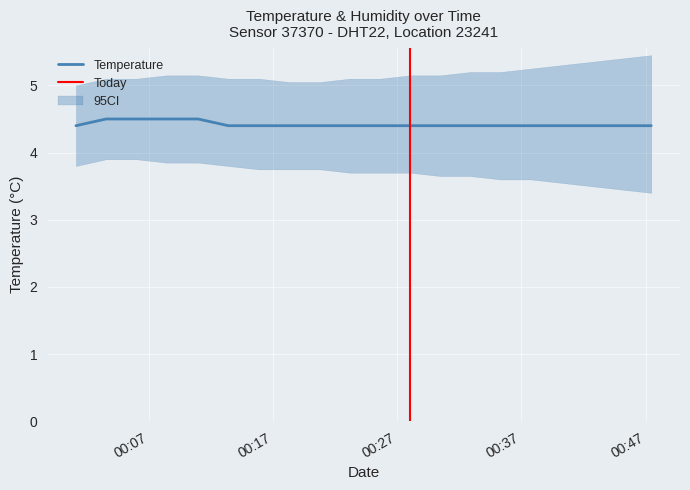

Does the chart display data point markers on the line(s)?

No